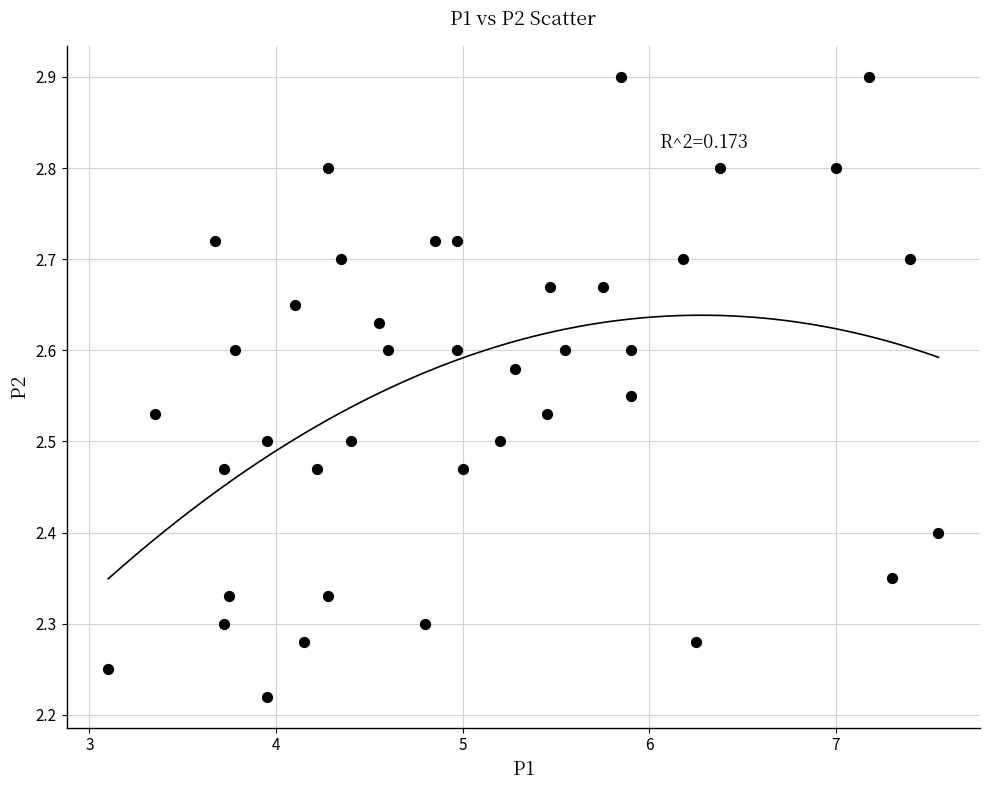

What is the range of X values (max minus min)?

4.4